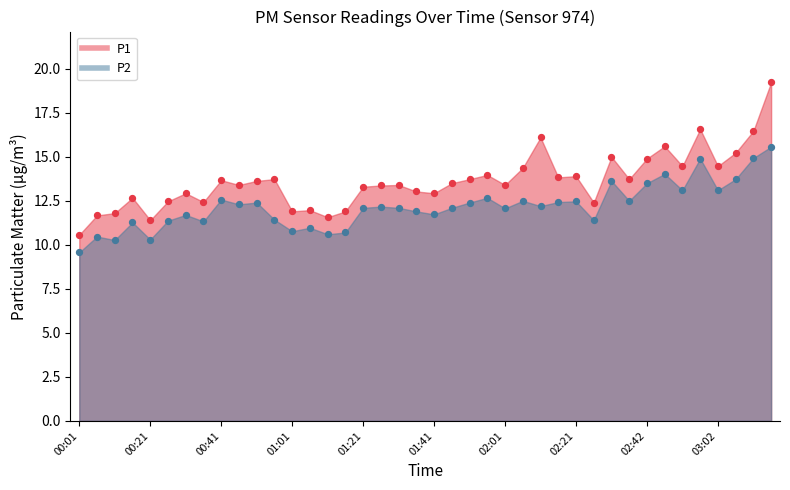

Which series has the largest total across all categories?

P1